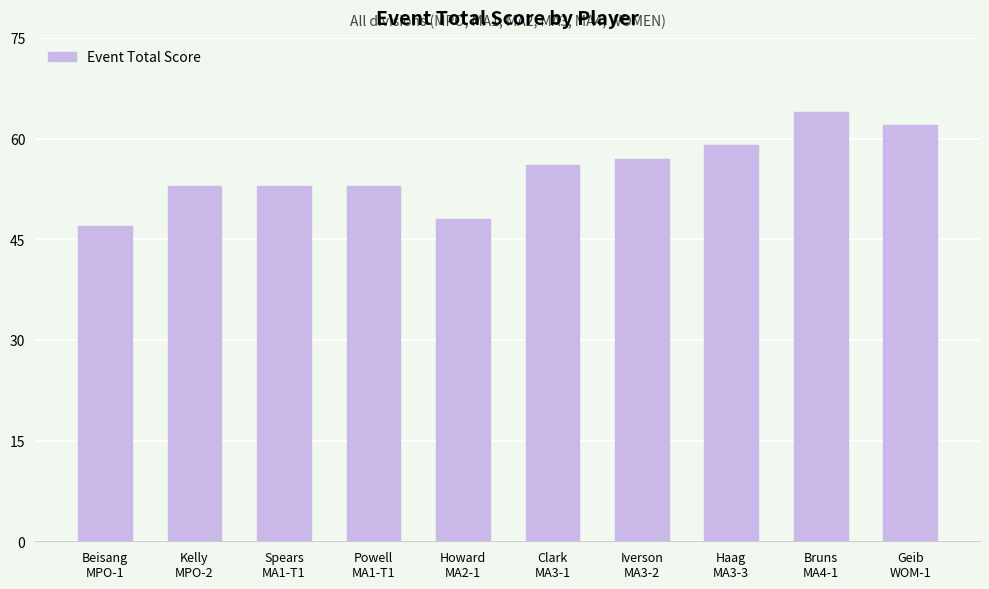

Reading left to right, extract all data points from this chart.

Beisang
MPO-1=47	Kelly
MPO-2=53	Spears
MA1-T1=53	Powell
MA1-T1=53	Howard
MA2-1=48	Clark
MA3-1=56	Iverson
MA3-2=57	Haag
MA3-3=59	Bruns
MA4-1=64	Geib
WOM-1=62